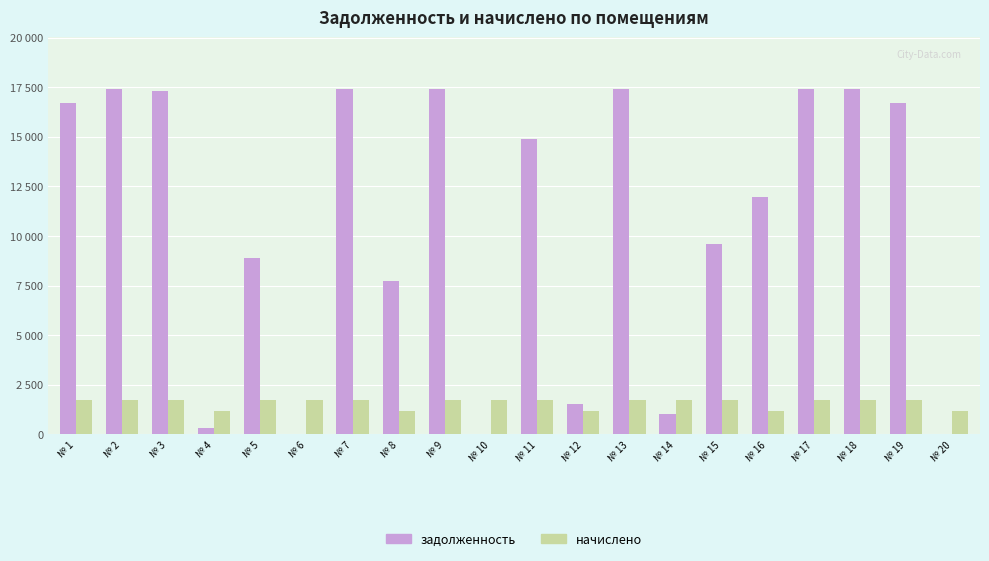

Reading left to right, what are all the values shown in this chart?

задолженность: № 1=16712.6	№ 2=17404.6	№ 3=17286.7	№ 4=344.6	№ 5=8883.6	№ 6=0.2	№ 7=17404.6	№ 8=7748.4	№ 9=17404.6	№ 10=1.6	№ 11=14904.6	№ 12=1551.3	№ 13=17404.6	№ 14=1004.2	№ 15=9608.6	№ 16=11943.6	№ 17=17404.6	№ 18=17404.6	№ 19=16713.5	№ 20=0.0
начислено: № 1=1727.7	№ 2=1727.7	№ 3=1716.0	№ 4=1185.6	№ 5=1727.7	№ 6=1727.7	№ 7=1727.7	№ 8=1185.6	№ 9=1727.7	№ 10=1727.7	№ 11=1727.7	№ 12=1185.6	№ 13=1727.7	№ 14=1727.7	№ 15=1727.7	№ 16=1185.6	№ 17=1727.7	№ 18=1727.7	№ 19=1727.7	№ 20=1185.6